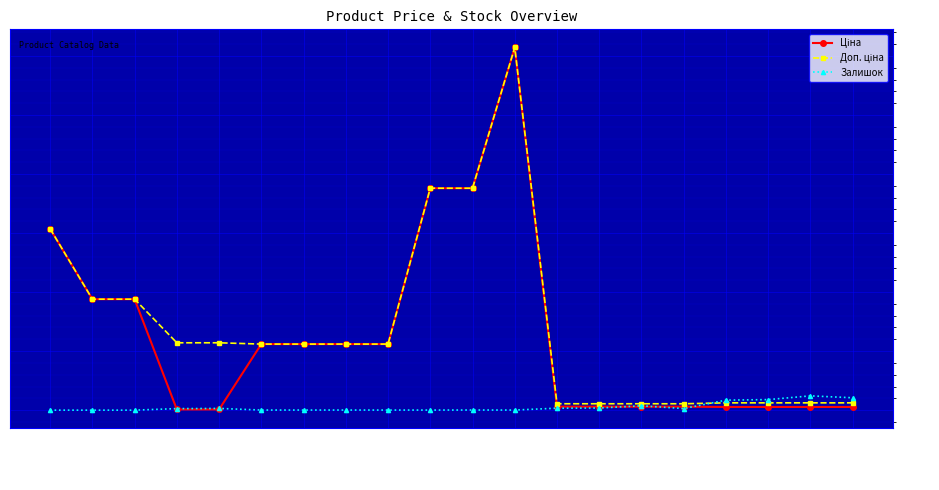

How many lines are shown in the chart?

3